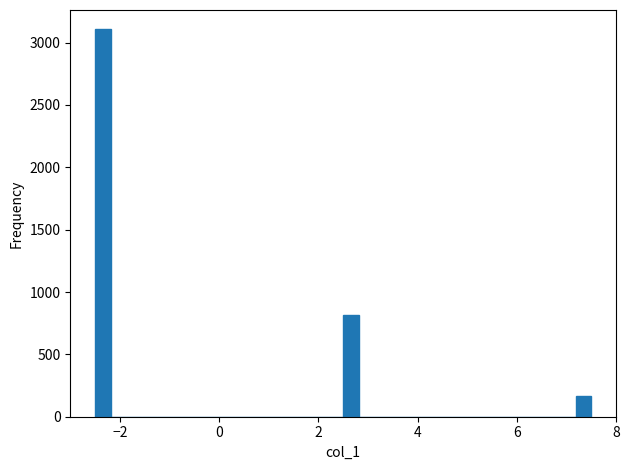

Around what value on the x-axis is the tallest bar? Give the approximate position of its centre, as read against the axis.

-2.4